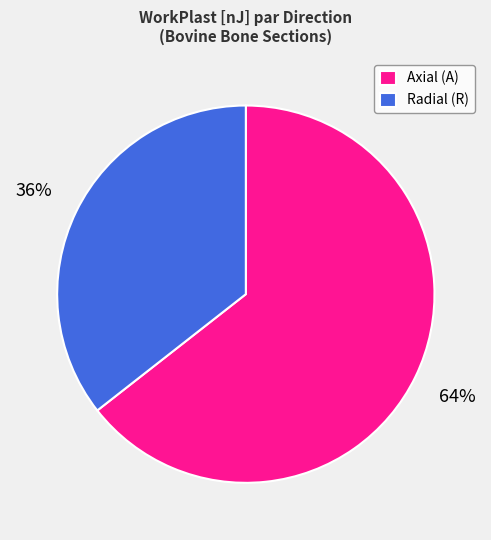

Is there any slice that represents more than half of the pie?

Yes